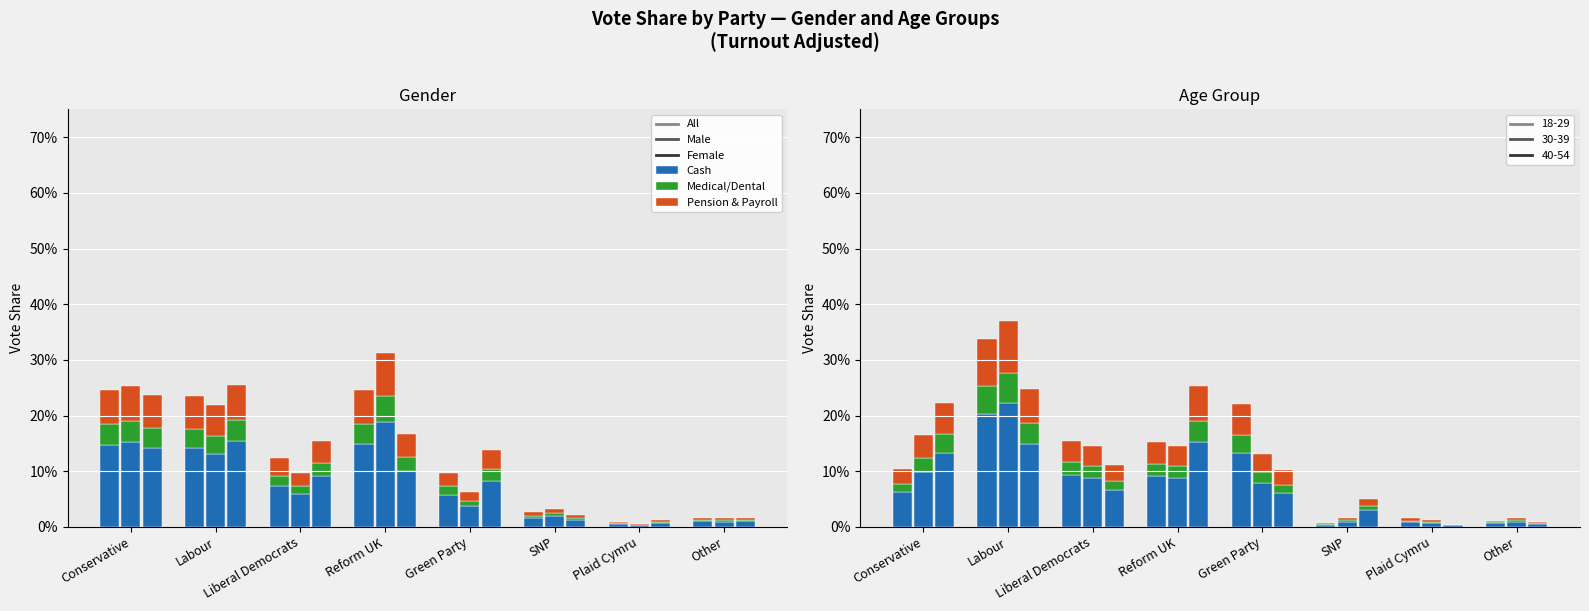

Where is Cash nearest to the value 0?

Plaid Cymru